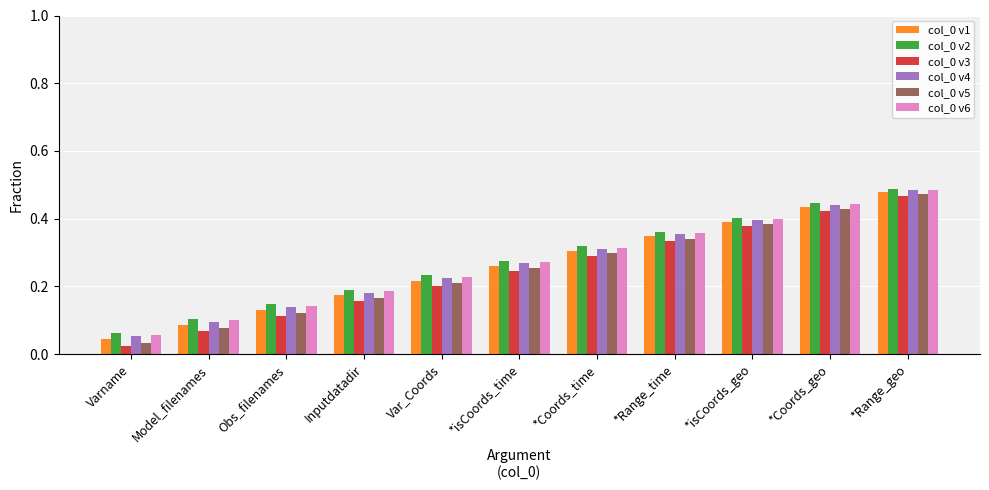

The value of col_0 v1 at Obs_filenames is 0.2. True or false?

False